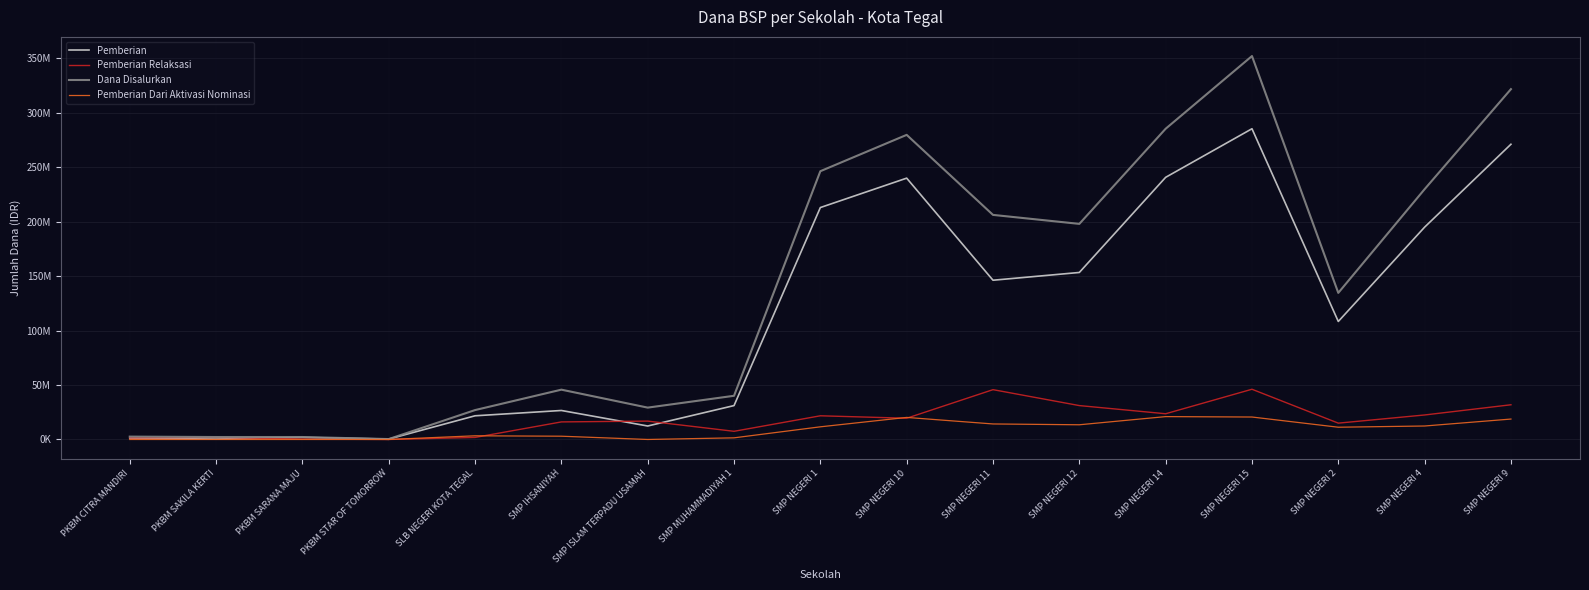

What is the total value across all series at SMP NEGERI 4?

459750000